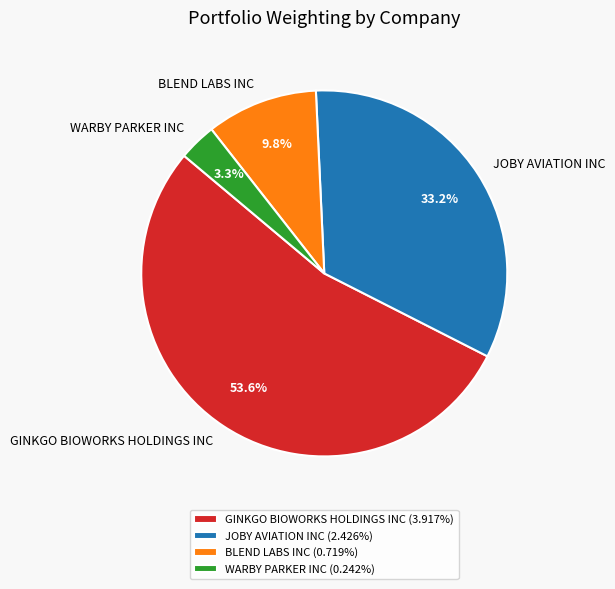

To the nearest percent, what is the average slice percentage?

25%